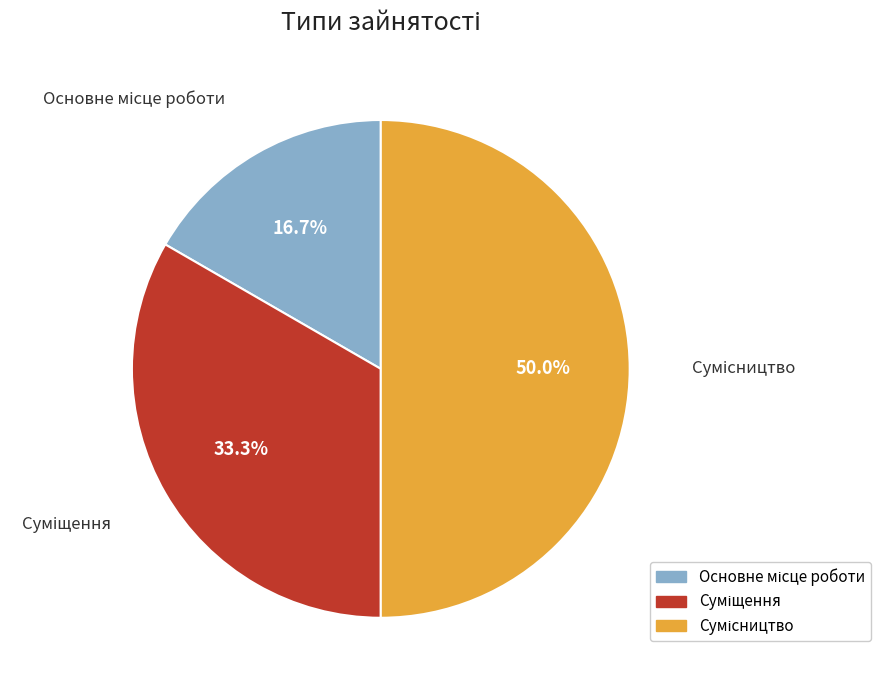

What is the smallest slice in the pie chart?

Основне місце роботи